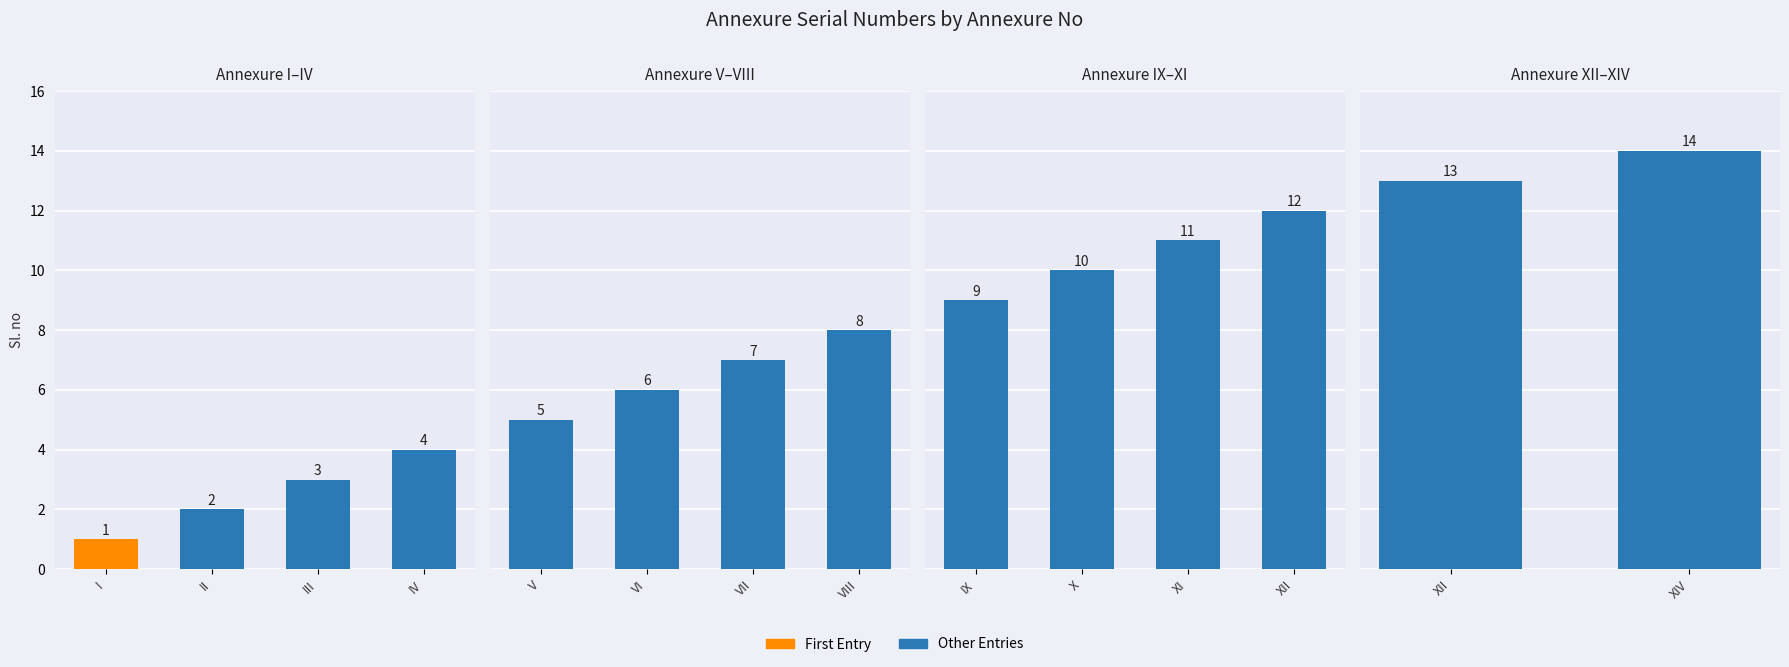

The value at XII is 22. True or false?

False